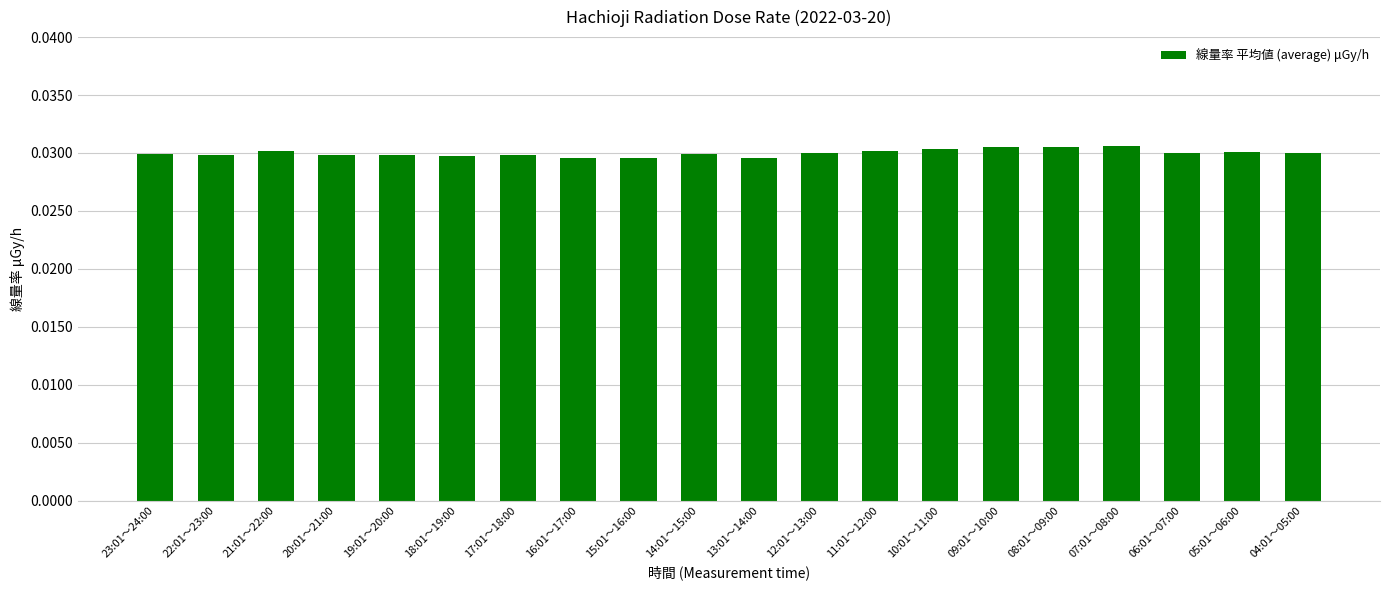

What position from the right is 06:01～07:00?

3